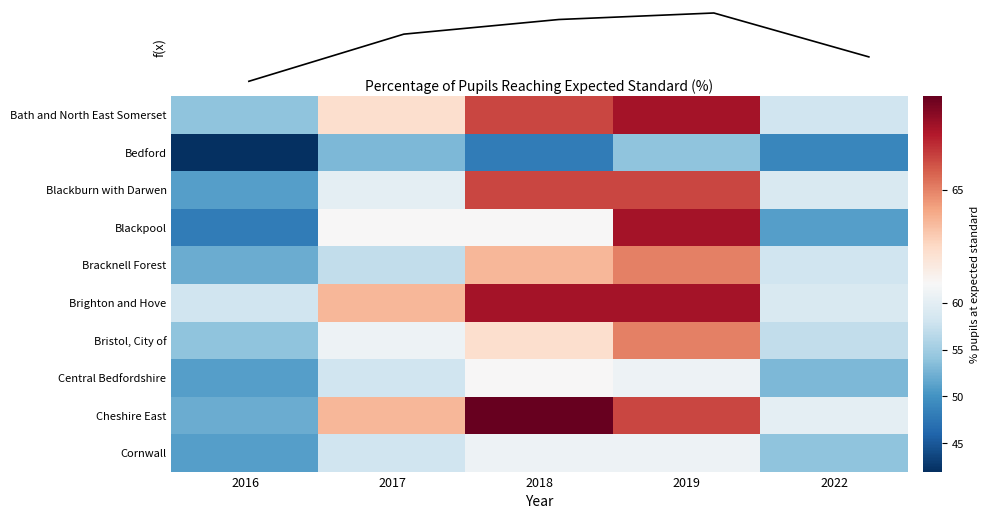

How many data points in Bath and North East Somerset are above 63?

2